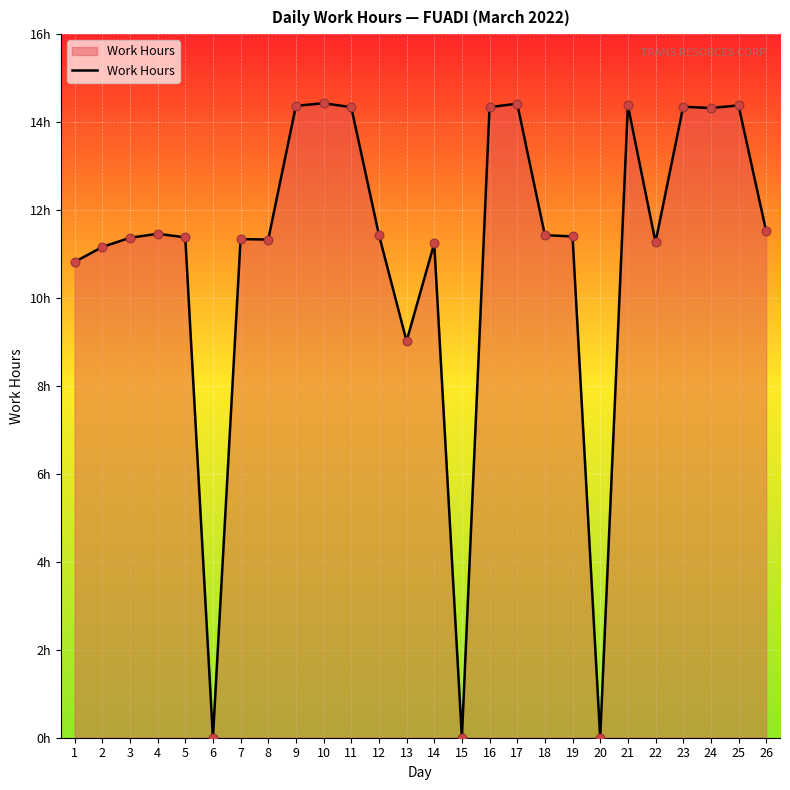

What is the change in value from 5 to 23?

+3.0